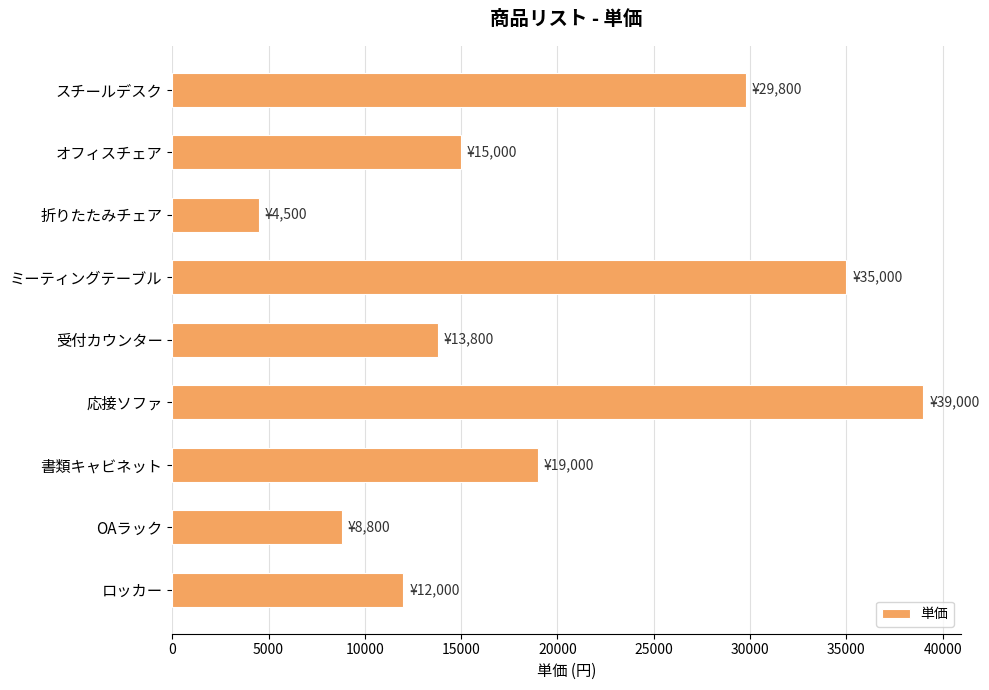

List the labels in order of value, smallest first.

折りたたみチェア, OAラック, ロッカー, 受付カウンター, オフィスチェア, 書類キャビネット, スチールデスク, ミーティングテーブル, 応接ソファ